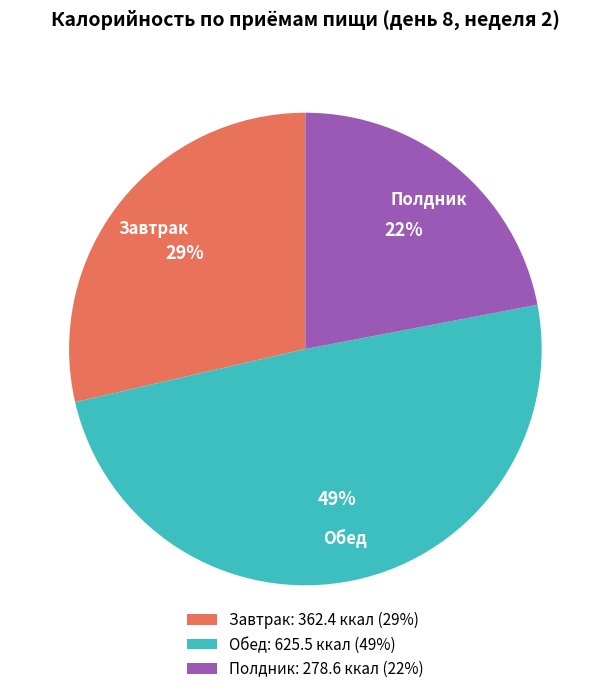

Rank the categories by value from highest to lowest.

Обед, Завтрак, Полдник